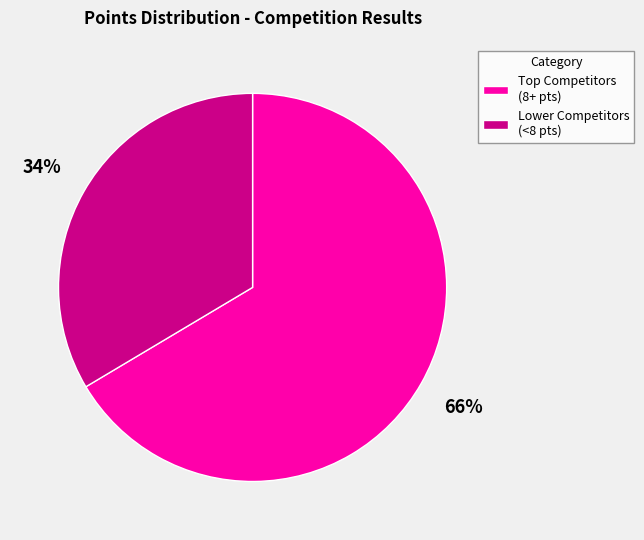

The Lower Competitors (<8 pts) slice represents 40% of the pie. True or false?

False